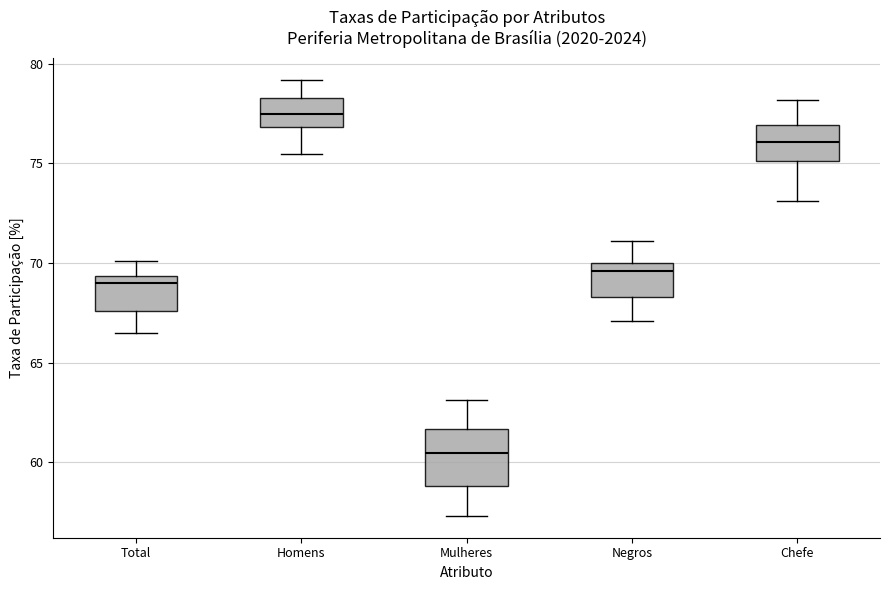

Which box has the highest median line?

Homens